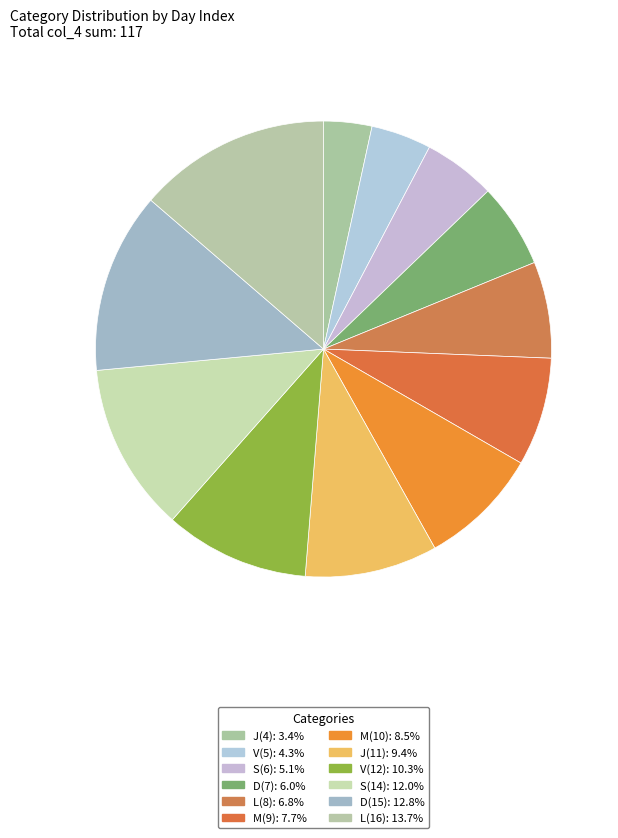

Rank the categories by value from highest to lowest.

L, D, S, V, J, M, M, L, D, S, V, J